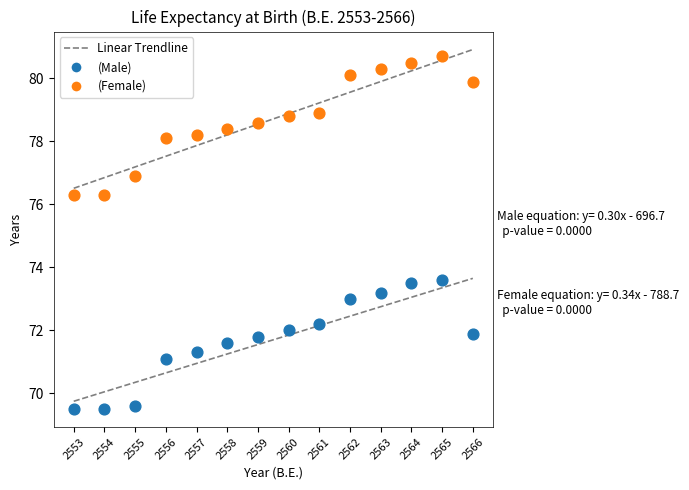

Which series reaches the maximum Y coordinate?

(Female)